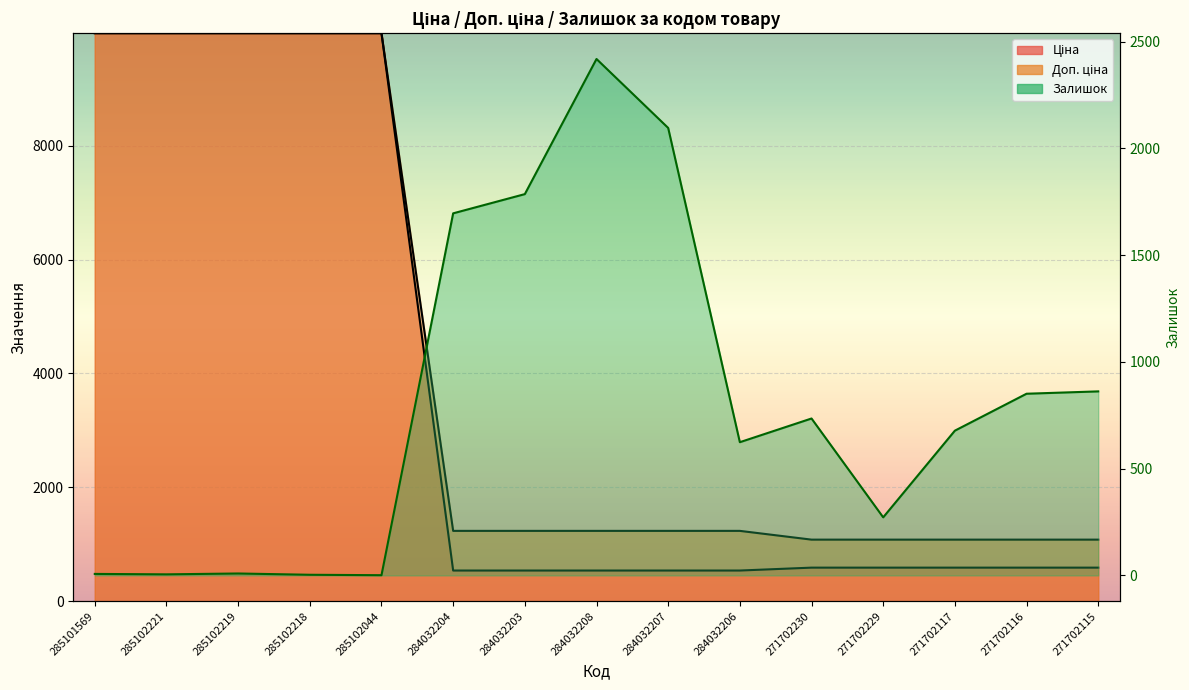

Reading left to right, transcribe all the data shown in this chart.

Ціна: 285101569=9975.0	285102221=9975.0	285102219=9975.0	285102218=9975.0	285102044=9975.0	284032204=539.0	284032203=539.0	284032208=539.0	284032207=539.0	284032206=539.0	271702230=589.9	271702229=589.9	271702117=589.9	271702116=589.9	271702115=589.9
Доп. ціна: 285101569=9975.0	285102221=9975.0	285102219=9975.0	285102218=9975.0	285102044=9975.0	284032204=1235.4	284032203=1235.4	284032208=1235.4	284032207=1235.4	284032206=1235.4	271702230=1081.7	271702229=1081.7	271702117=1081.7	271702116=1081.7	271702115=1081.7
Залишок: 285101569=7.0	285102221=5.0	285102219=9.0	285102218=3.0	285102044=1.0	284032204=1696.0	284032203=1786.0	284032208=2419.0	284032207=2096.0	284032206=624.0	271702230=735.0	271702229=272.0	271702117=678.0	271702116=851.0	271702115=862.0